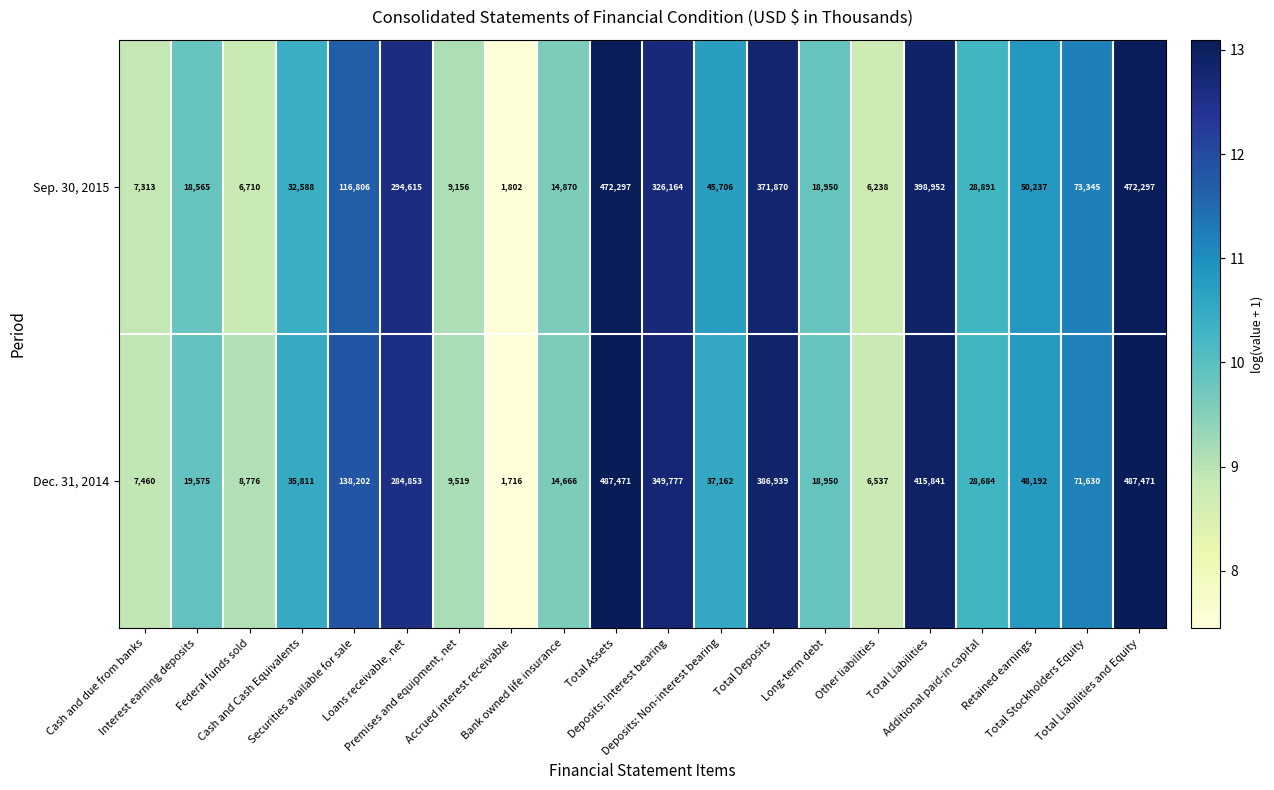

What is the average value of the Dec. 31, 2014 series?

142962